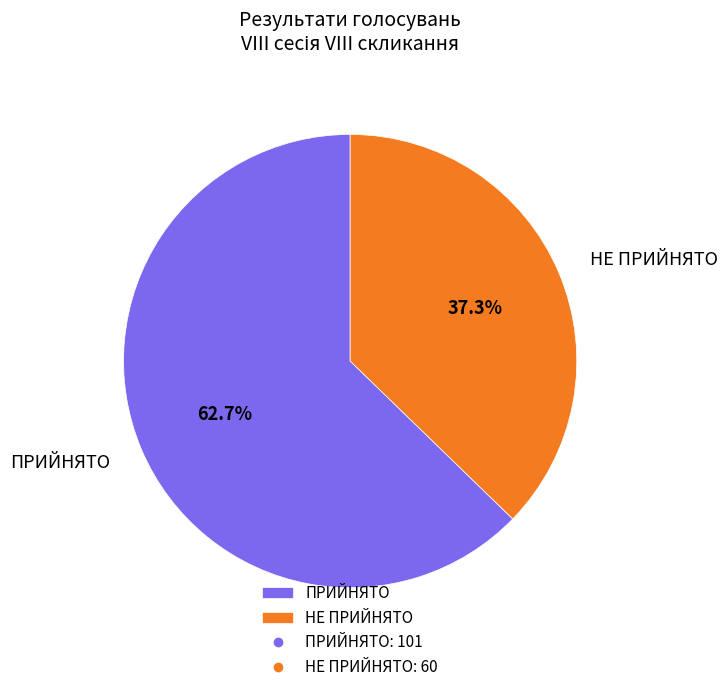

To the nearest percent, what is the combined percentage of ПРИЙНЯТО and НЕ ПРИЙНЯТО?

100%